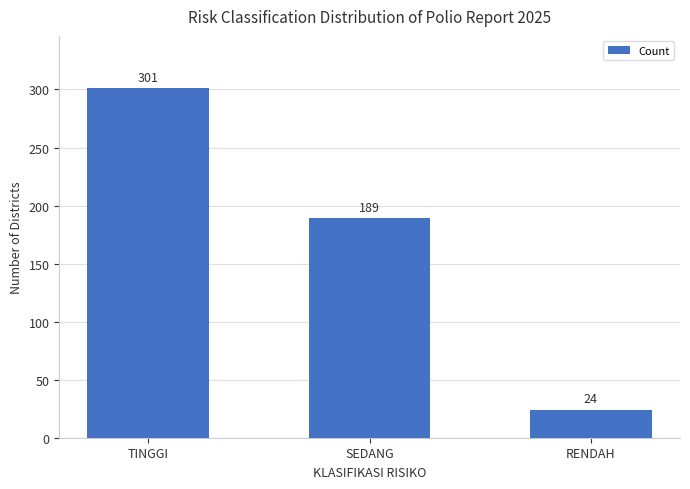

List the labels in order of value, largest first.

TINGGI, SEDANG, RENDAH